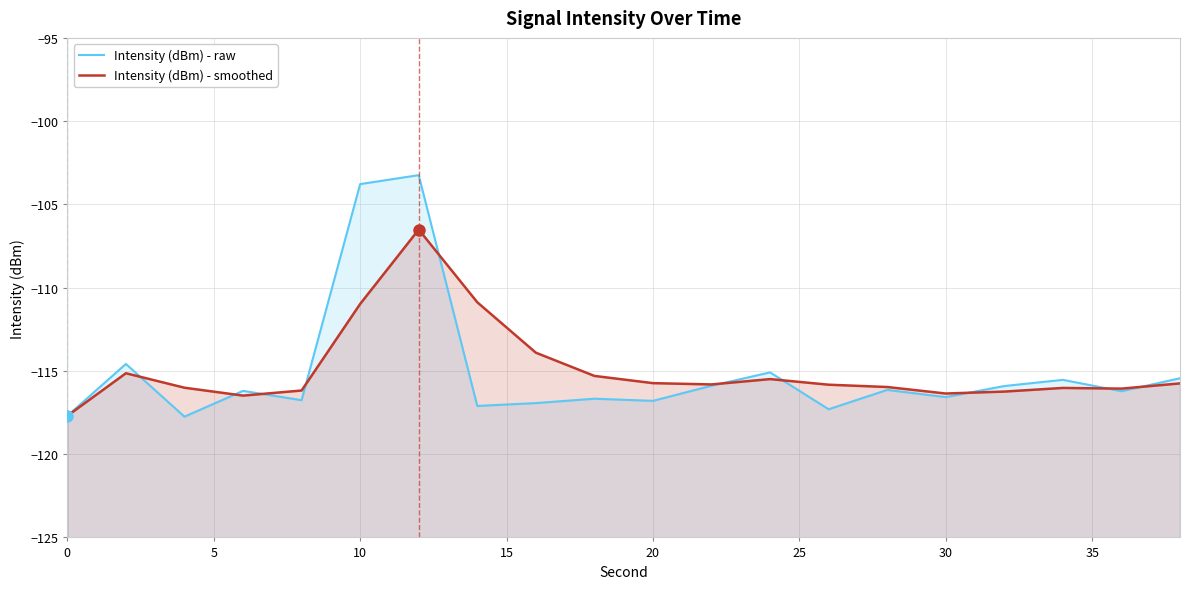

What is the difference between the maximum and minimum values in the Intensity (dBm) - raw series?

14.5